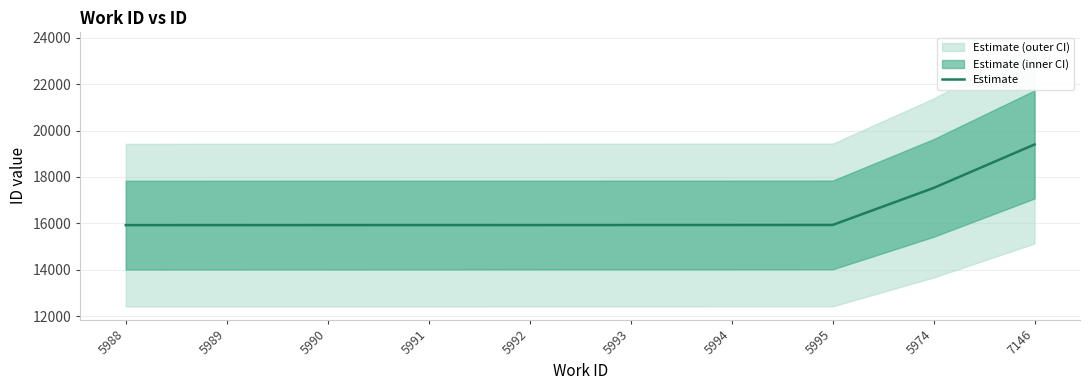

Which label corresponds to the smallest value in the chart?

5988